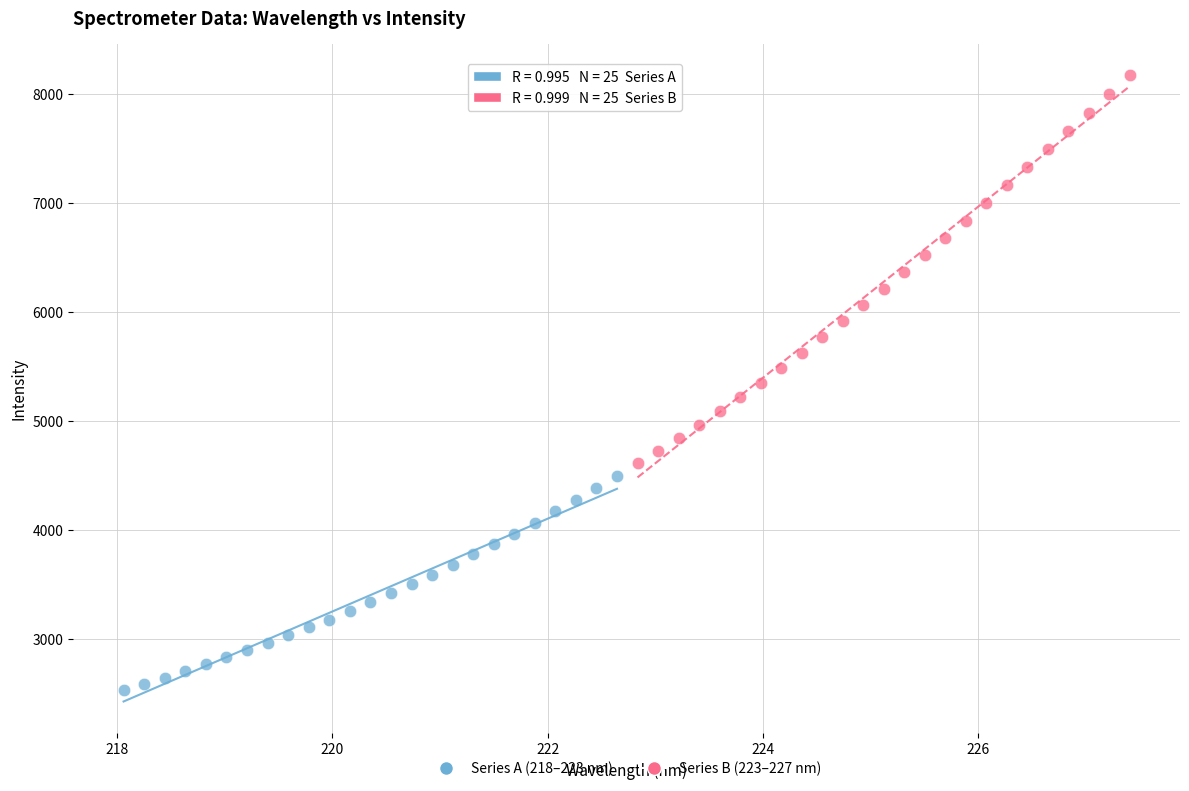

Which series reaches the minimum Y coordinate?

Series A (218–223 nm)